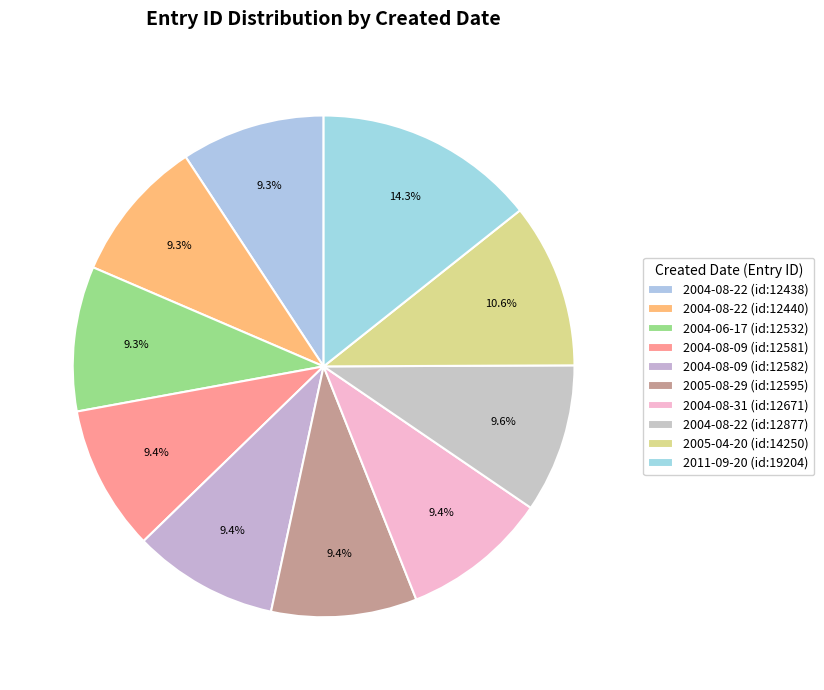

Approximately how many times larger is the value at 2011-09-20 (id:19204) compared to 2004-06-17 (id:12532)?

1.5